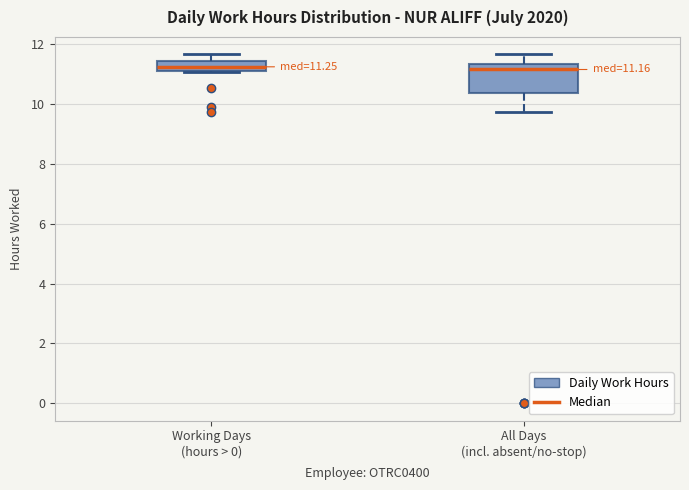

Comparing the boxes themselves (not the whiskers), which one is the tallest?

All Days (incl. absent/no-stop)